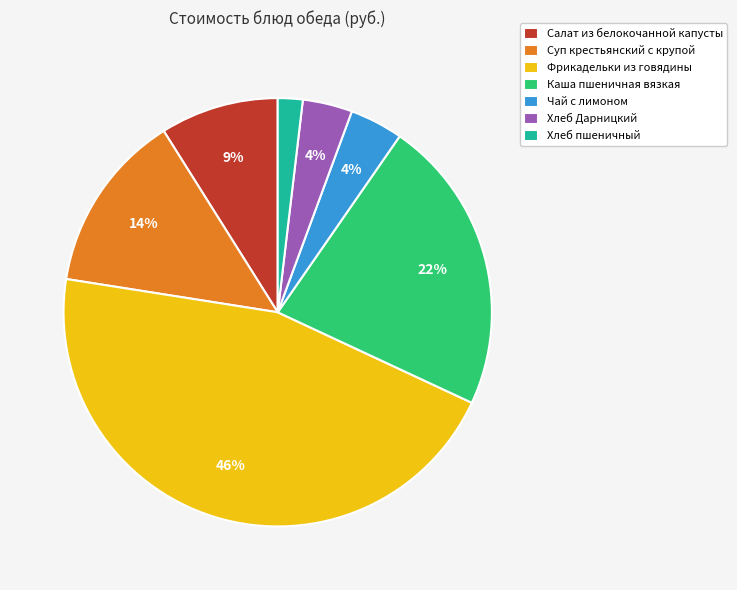

Is the sum of Салат из белокочанной капусты and Хлеб Дарницкий greater than half?

No